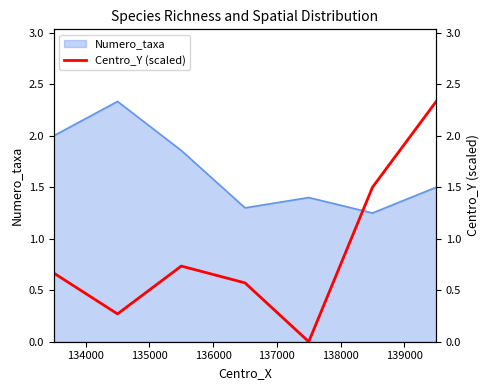

Reading left to right, what are all the values shown in this chart?

0.7	0.3	0.7	0.6	0.0	1.5	2.3